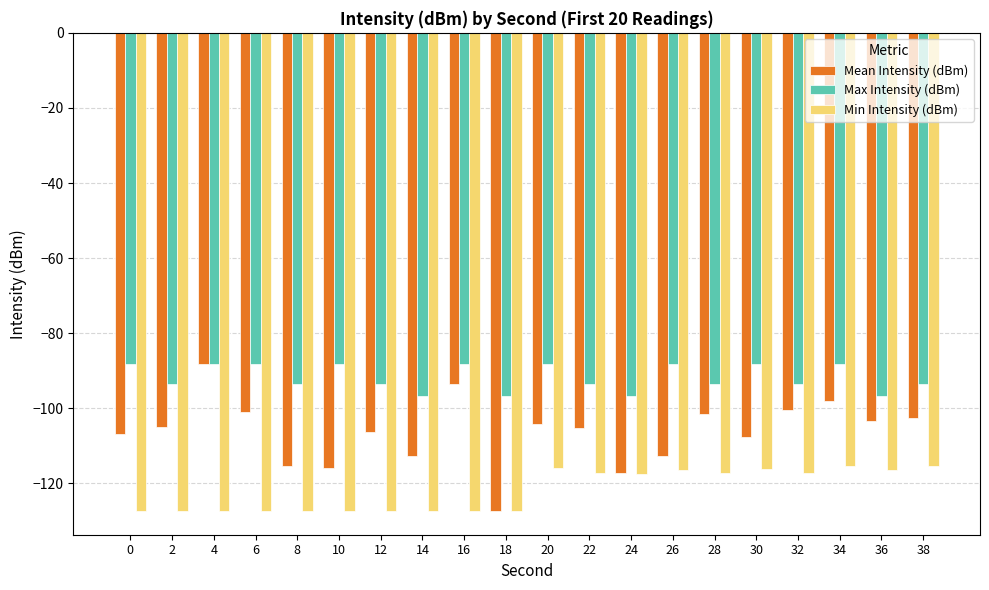

Rank the series by their average value, from lowest to highest.

Min Intensity (dBm), Mean Intensity (dBm), Max Intensity (dBm)